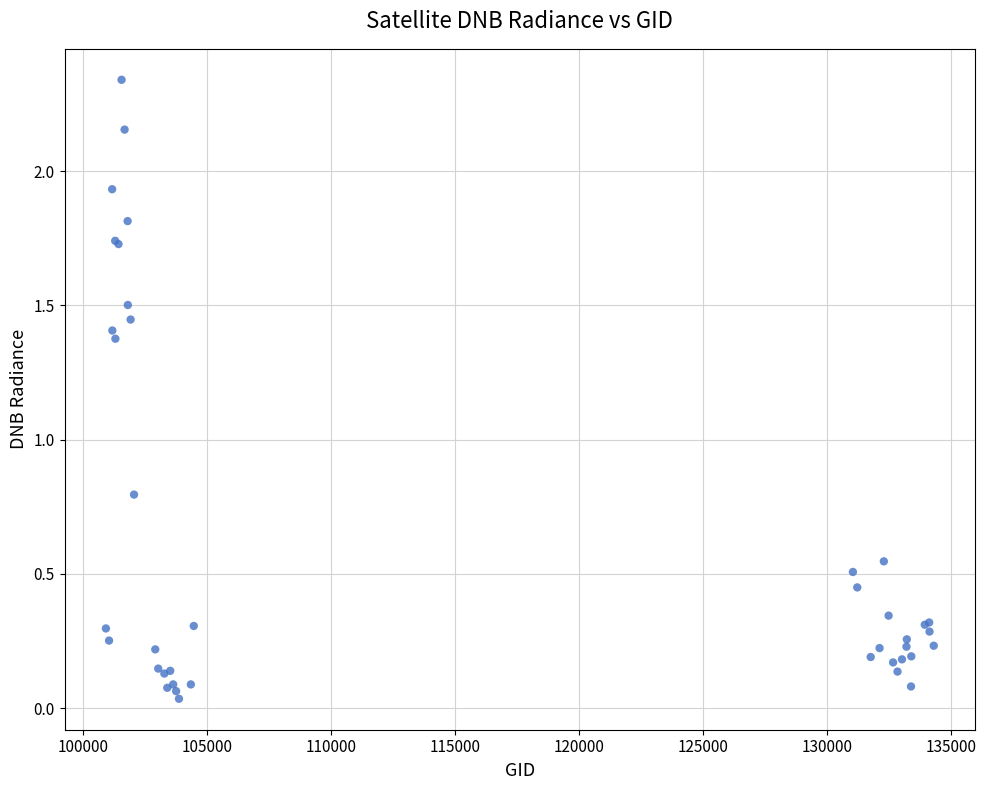

What Y value in the scatter plot is closest to 1?

0.8